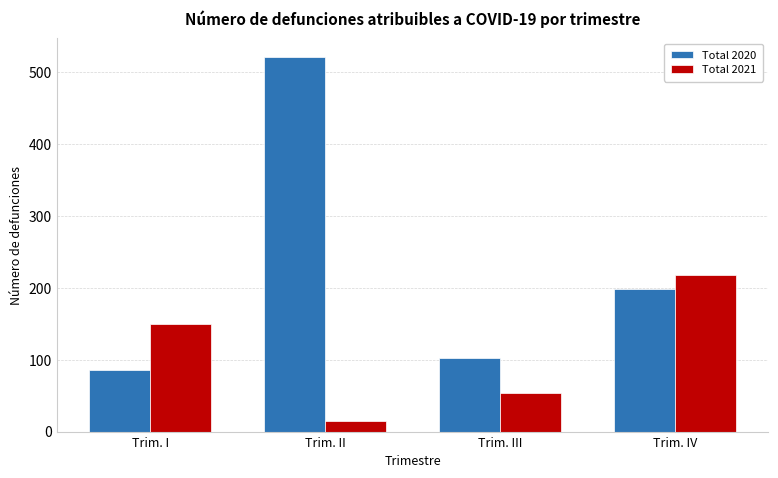

At how many categories does at least one series exceed 346?

1